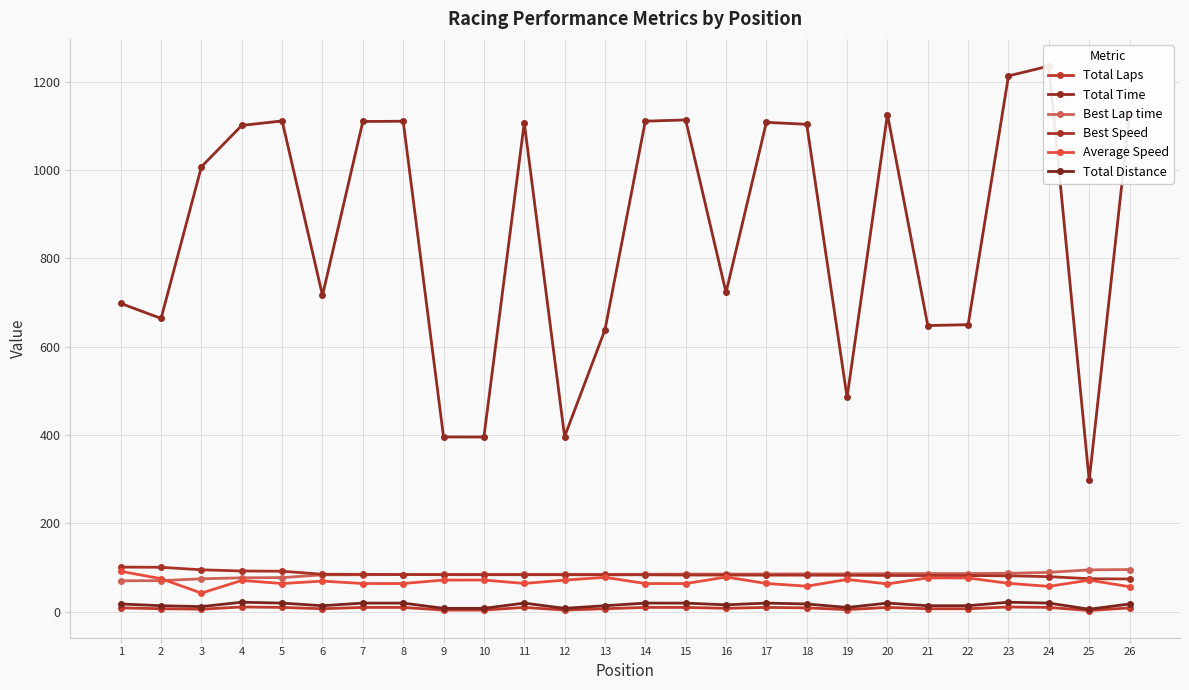

Rank the categories by Best Speed value from lowest to highest.

26, 25, 24, 23, 22, 21, 20, 19, 18, 17, 16, 15, 14, 13, 12, 11, 10, 9, 8, 7, 6, 5, 4, 3, 2, 1